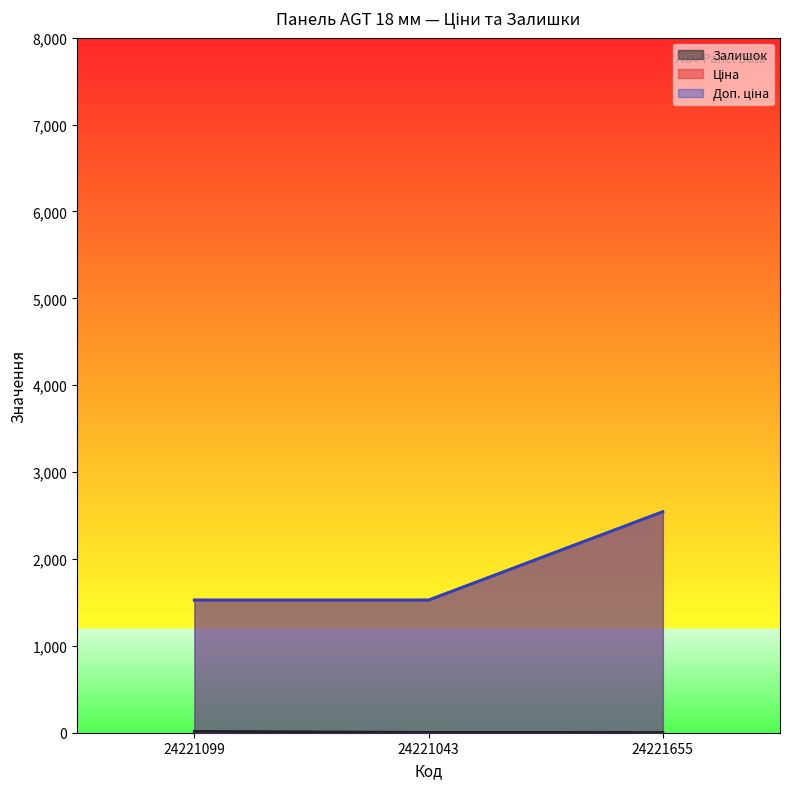

The Доп. ціна series shows 823.9 at 24221043. True or false?

False